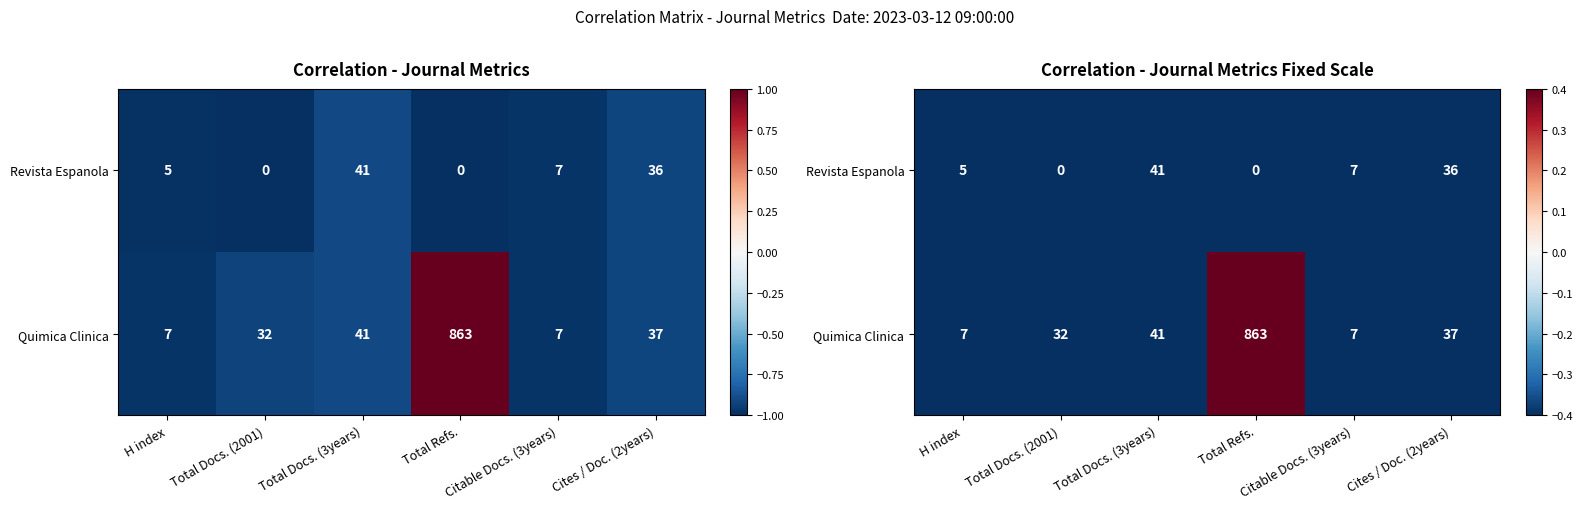

Is it true that Revista Espanola equals -1.0 at Total Docs. (2001)?

True